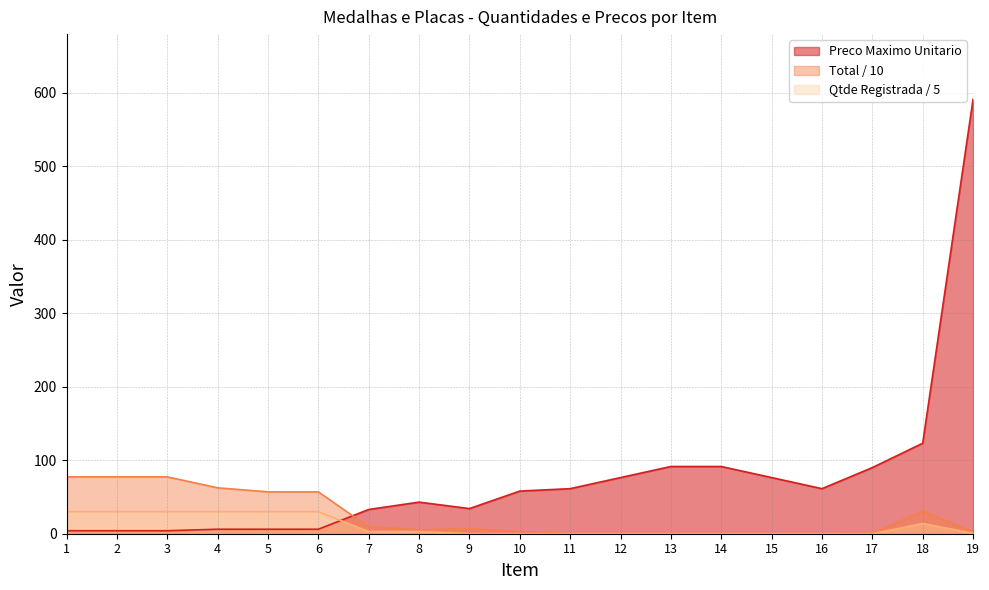

What is the minimum value for Total?

0.1